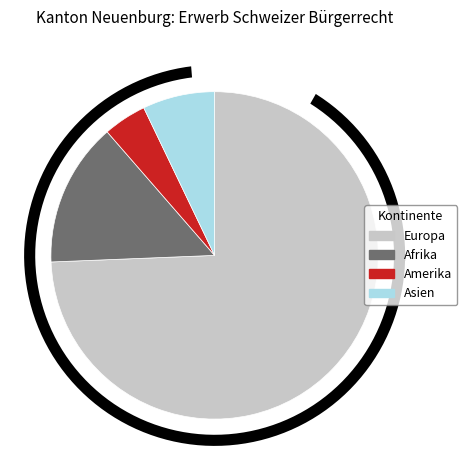

Which slice is the largest?

Europa